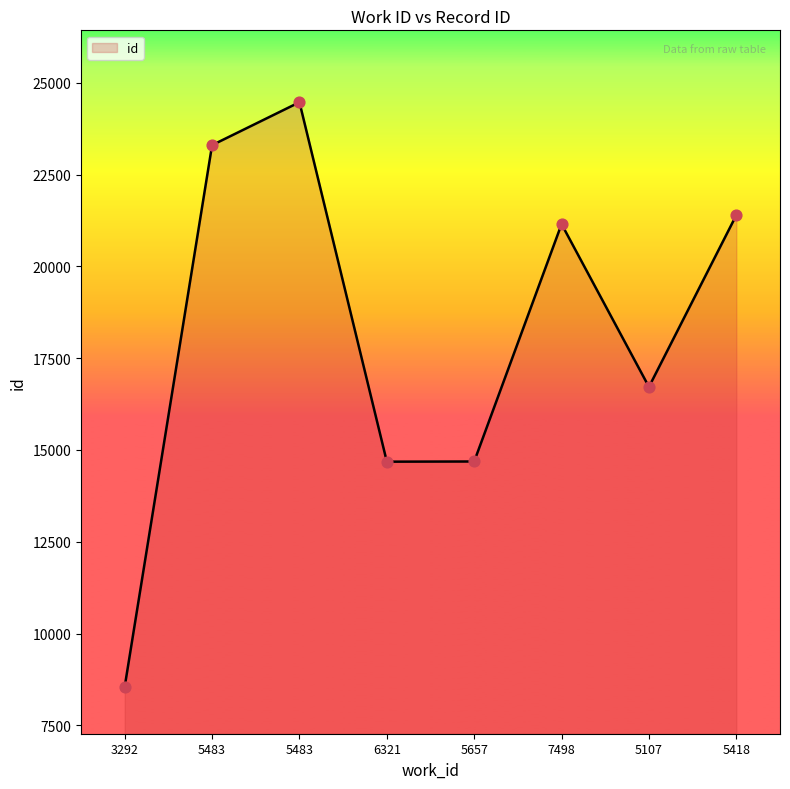

Between 3292 and 5657, which is larger?

5657